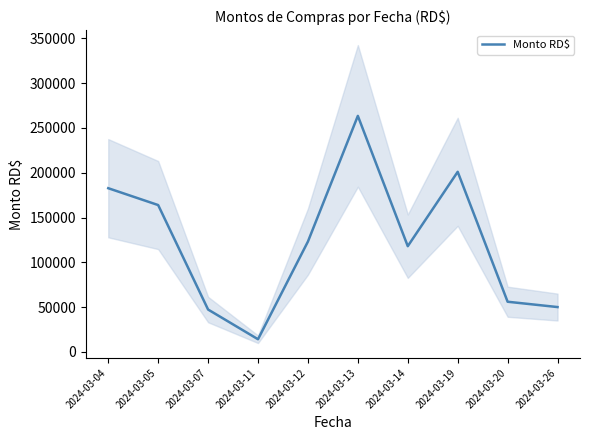

True or false: the data shows 118000.0 at 2024-03-14.

True